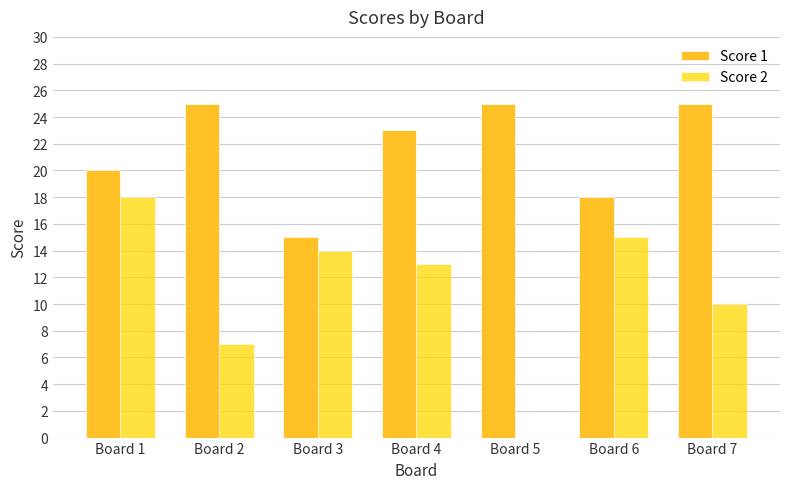

True or false: Score 2 has a value of 18 at Board 1.

True